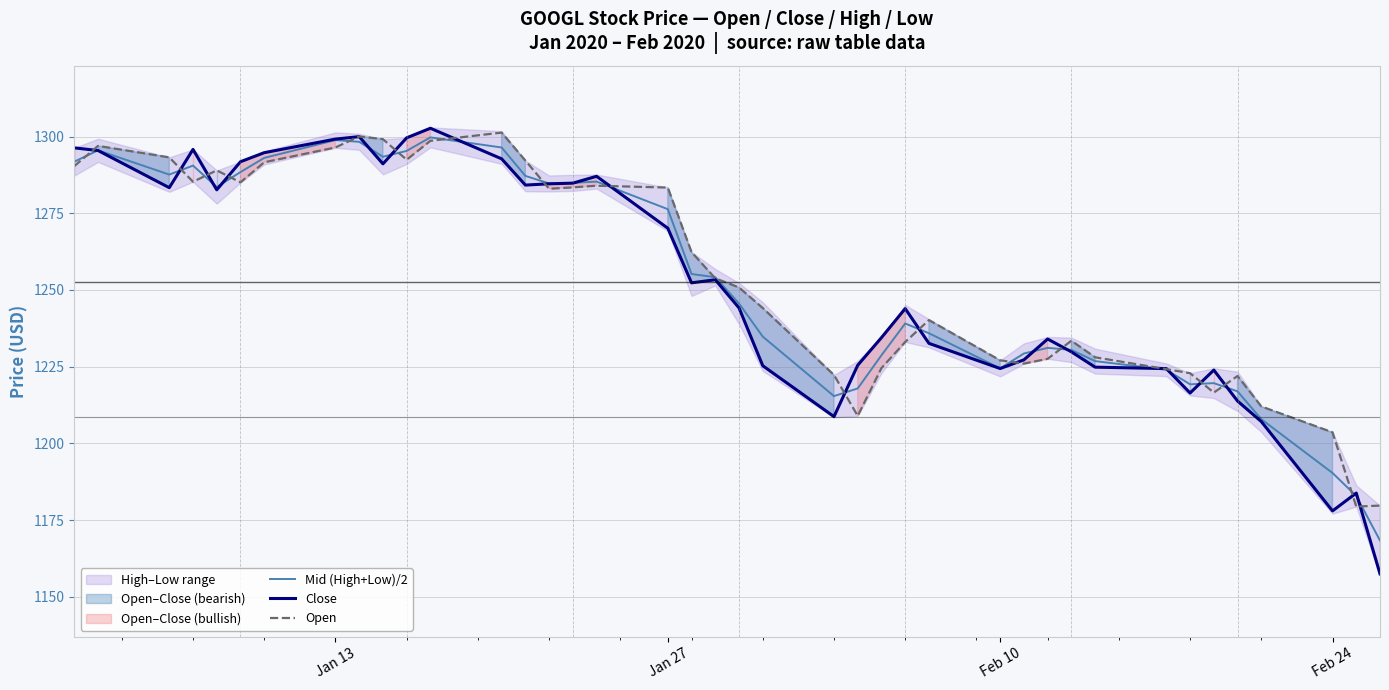

Which series ends up on top after the final intersection of Mid (High+Low)/2 and Close?

Mid (High+Low)/2